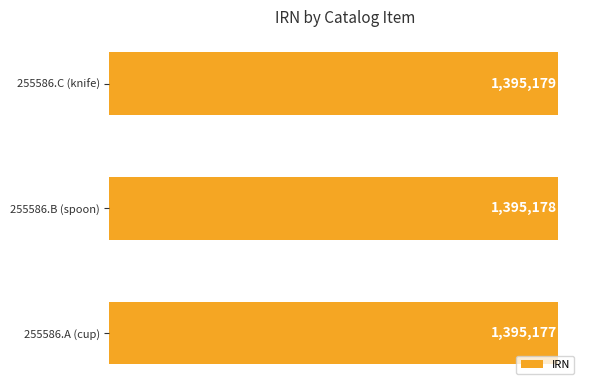

Does the chart contain any negative values?

No